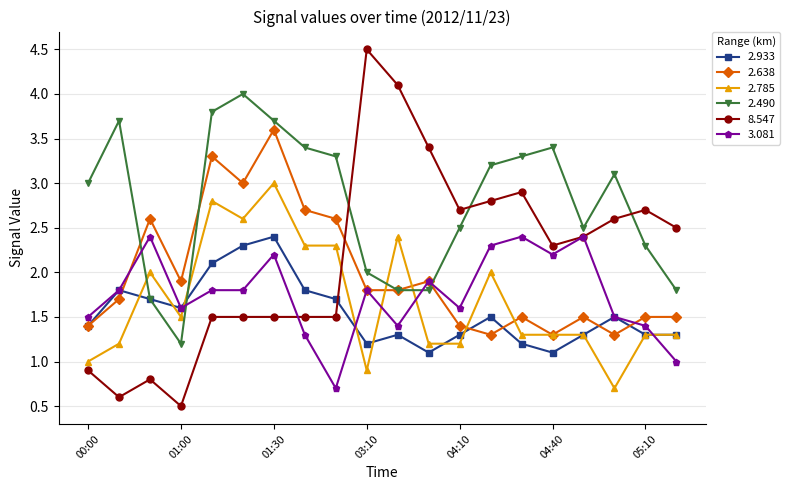

What is the value of the 8.547 point at the 12th from the left?

3.4